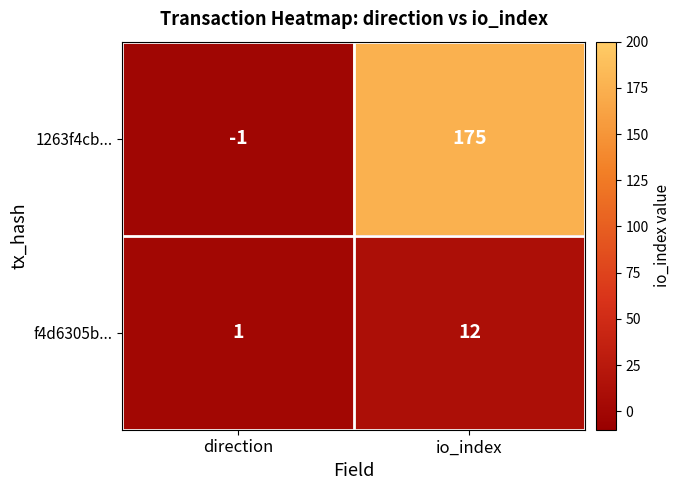

List the series in order of their overall mean, highest first.

1263f4cb..., f4d6305b...